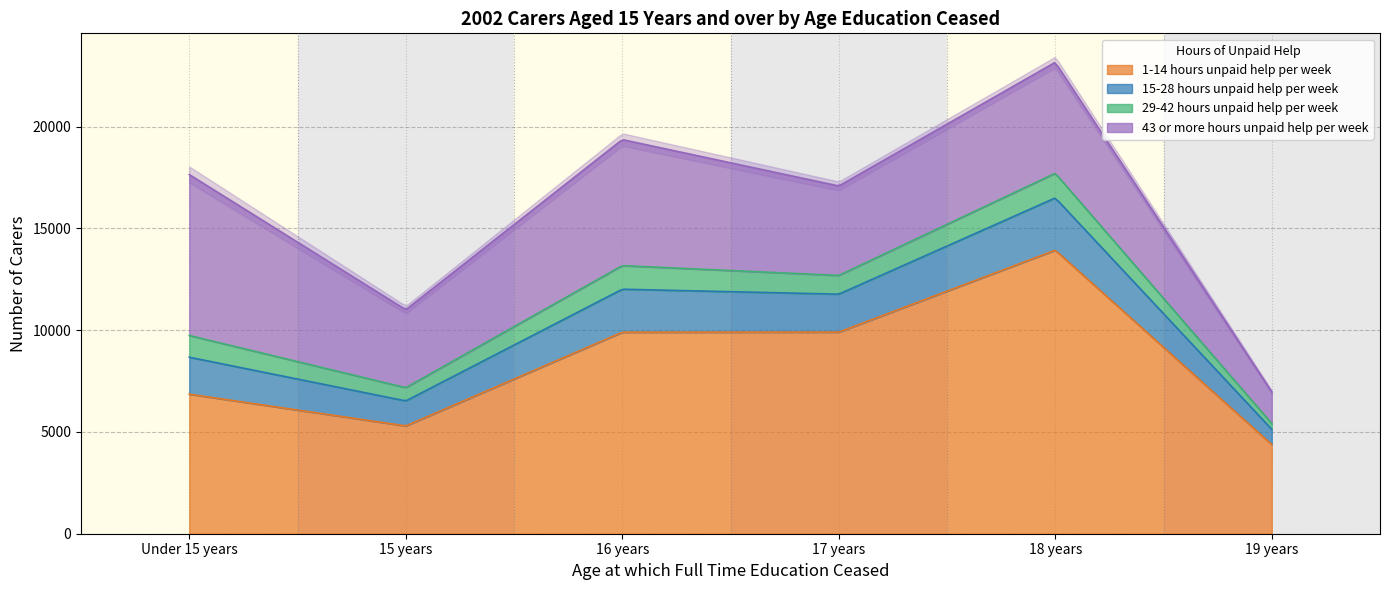

How many values in the 43 or more hours unpaid help per week series are below 5452?

3